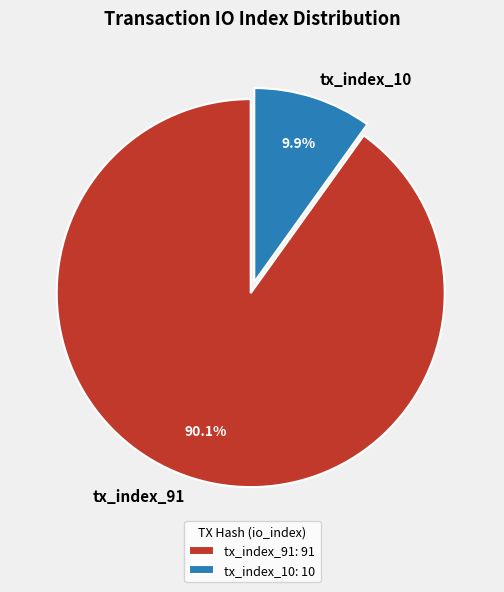

What is the largest slice in the pie chart?

tx_index_91